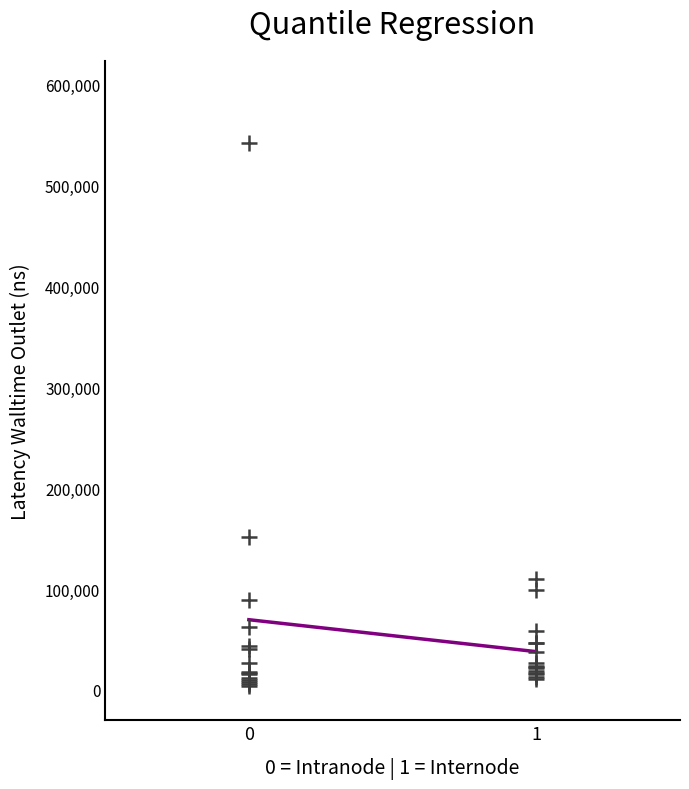

What Y value in the scatter plot is closest to 273000?

151200